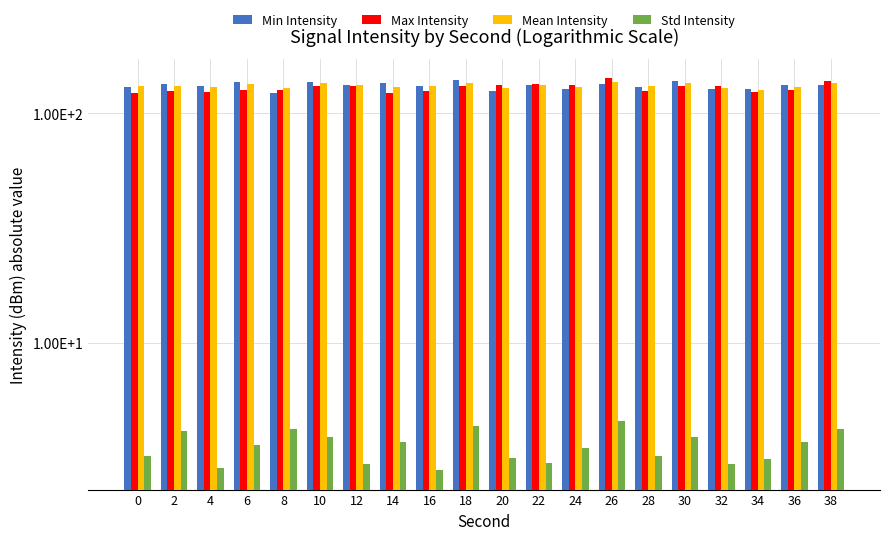

How many bars are there in total?

80